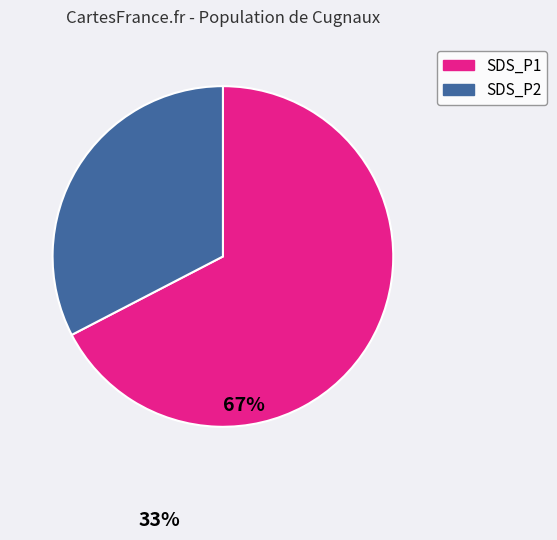

The SDS_P1 slice represents 60% of the pie. True or false?

False